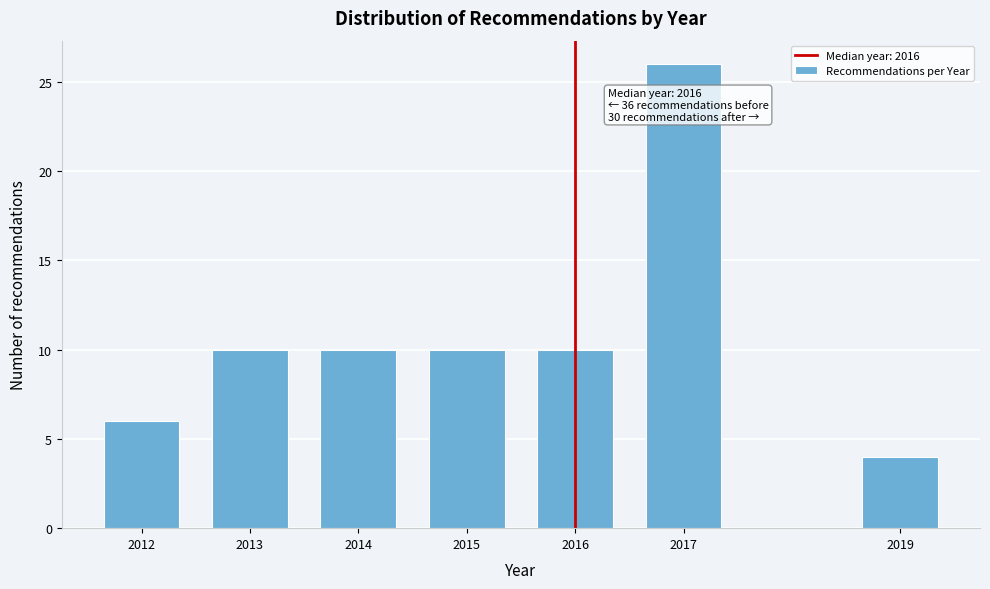

Reading left to right, list all the values displayed in this chart.

2012=6	2013=10	2014=10	2015=10	2016=10	2017=26	2019=4